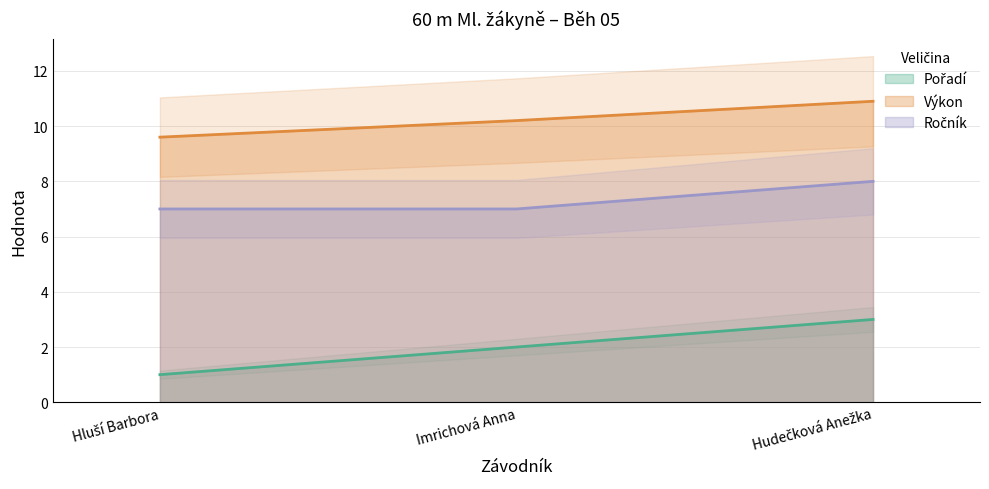

Which label corresponds to the largest value in the chart?

Hudečková Anežka